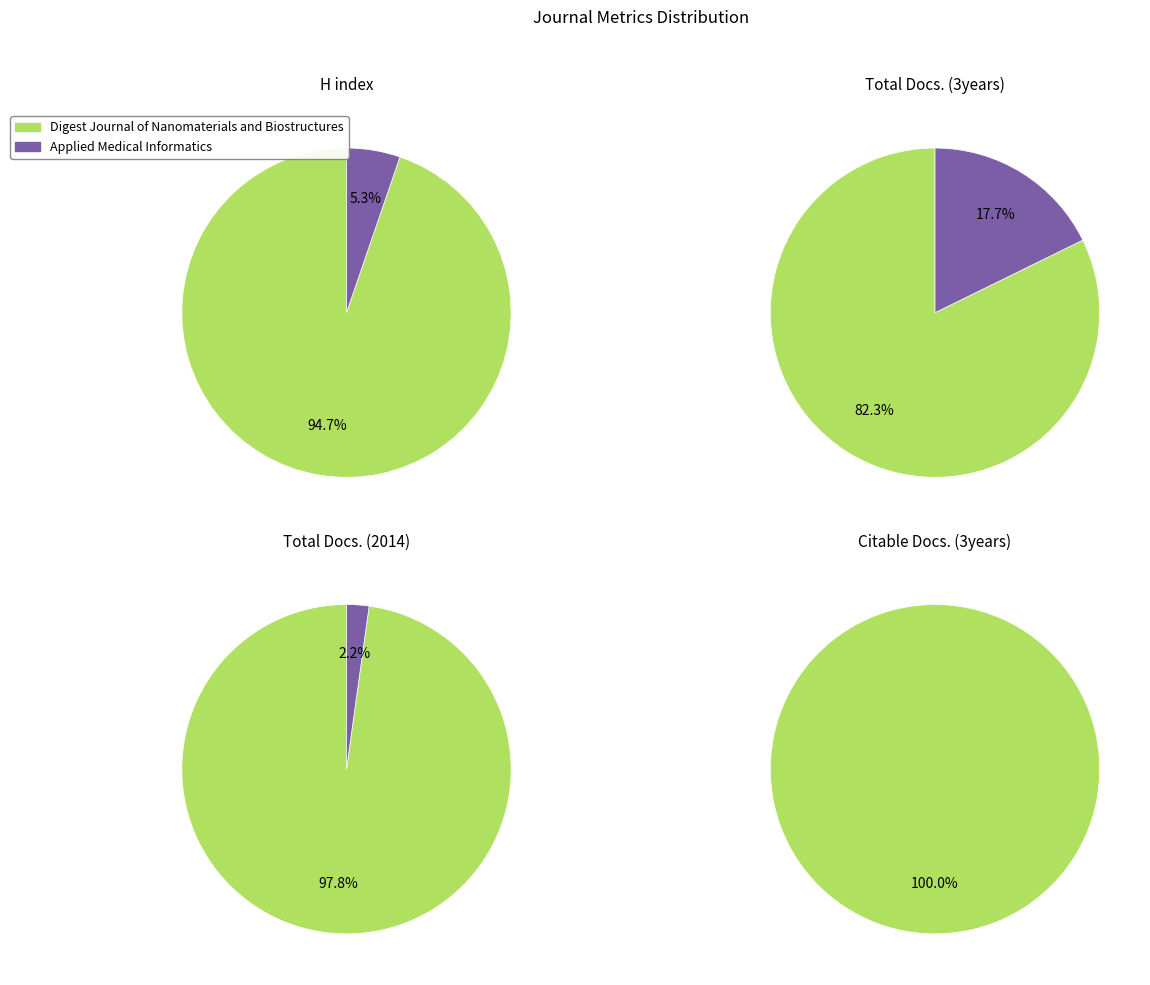

Count the number of slices in the pie.

2